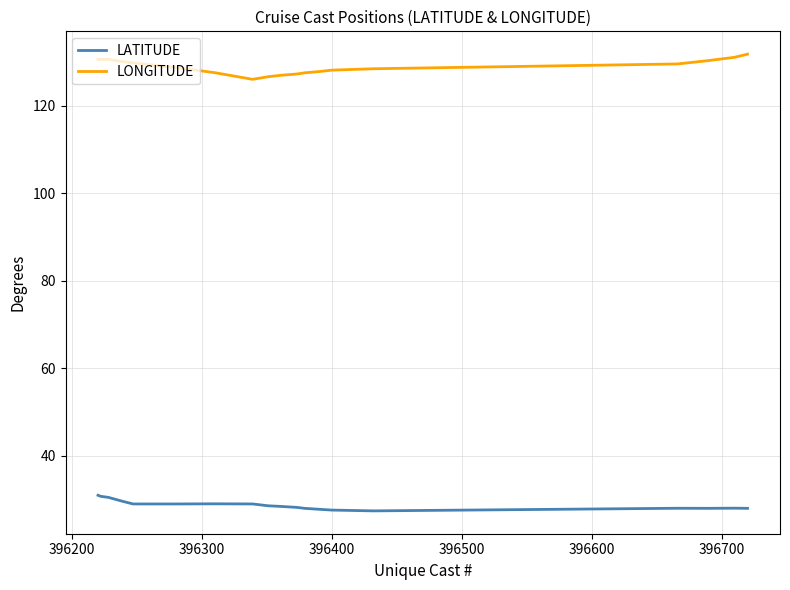

Which series has the widest spread of values?

LONGITUDE